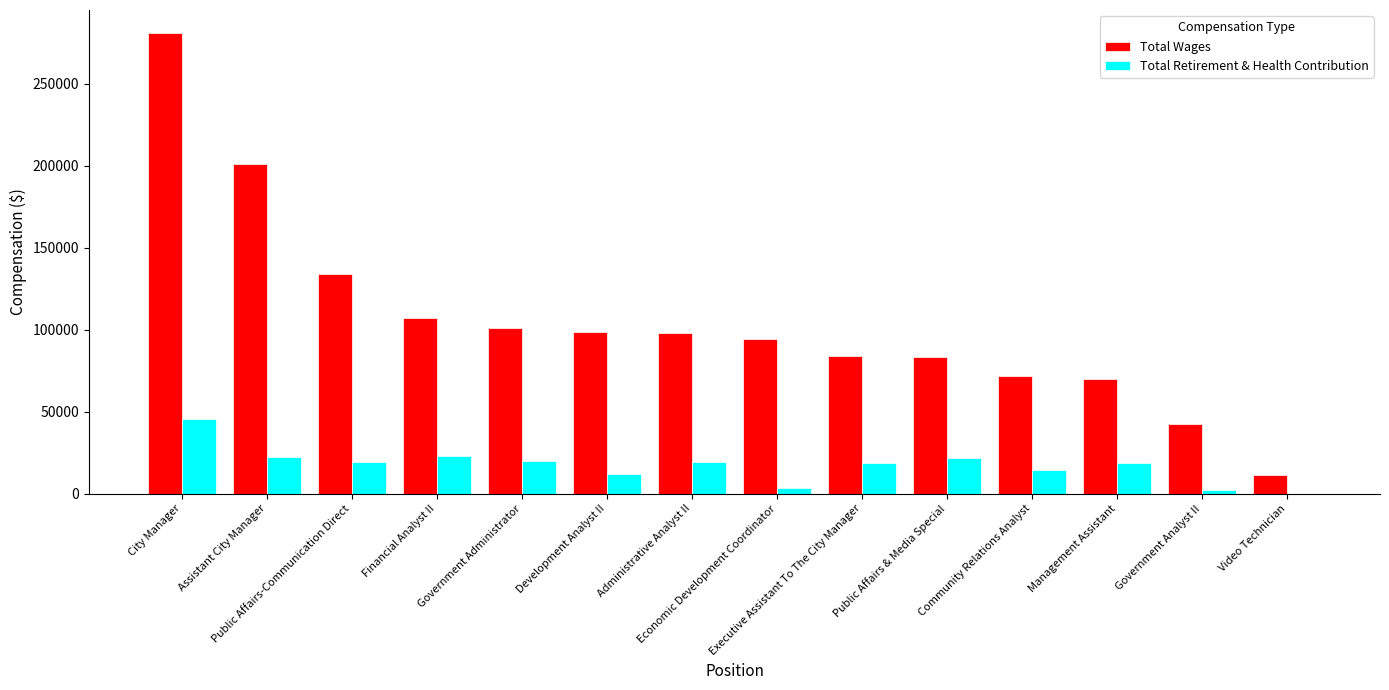

Which series has the largest range (max minus min)?

Total Wages